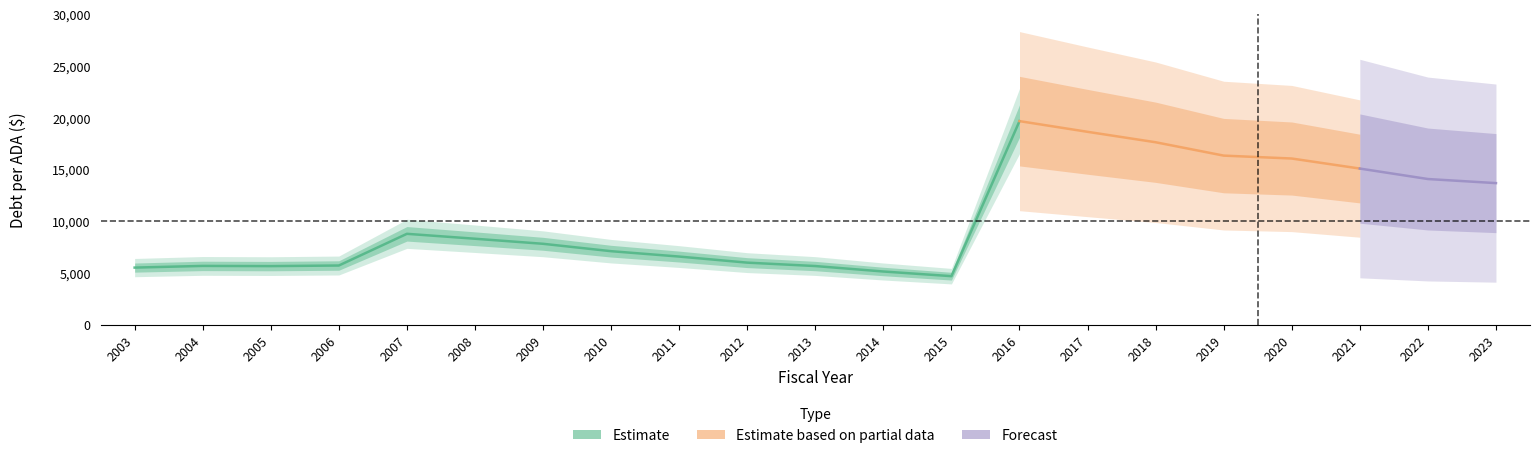

Is it true that DebtPerADA equals 8307.1 at 2008?

True